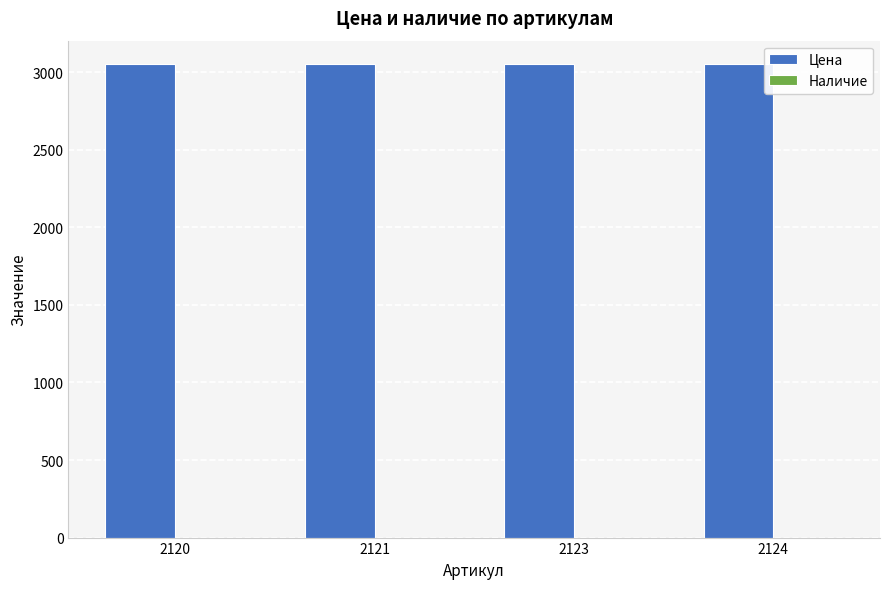

What is the value of the 1st bar from the left?

3050